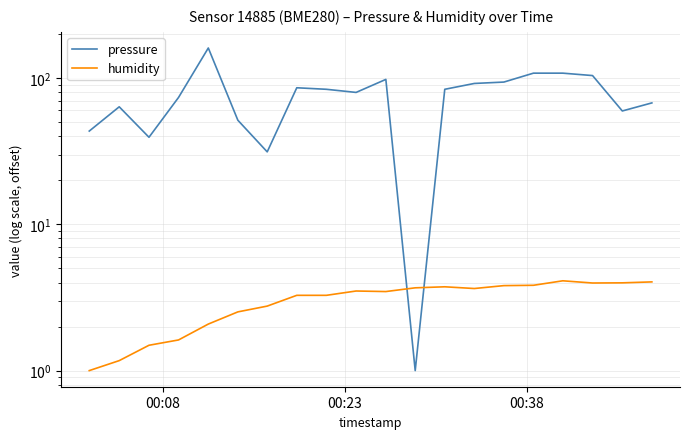

What is the lowest value of the humidity series?

1.0